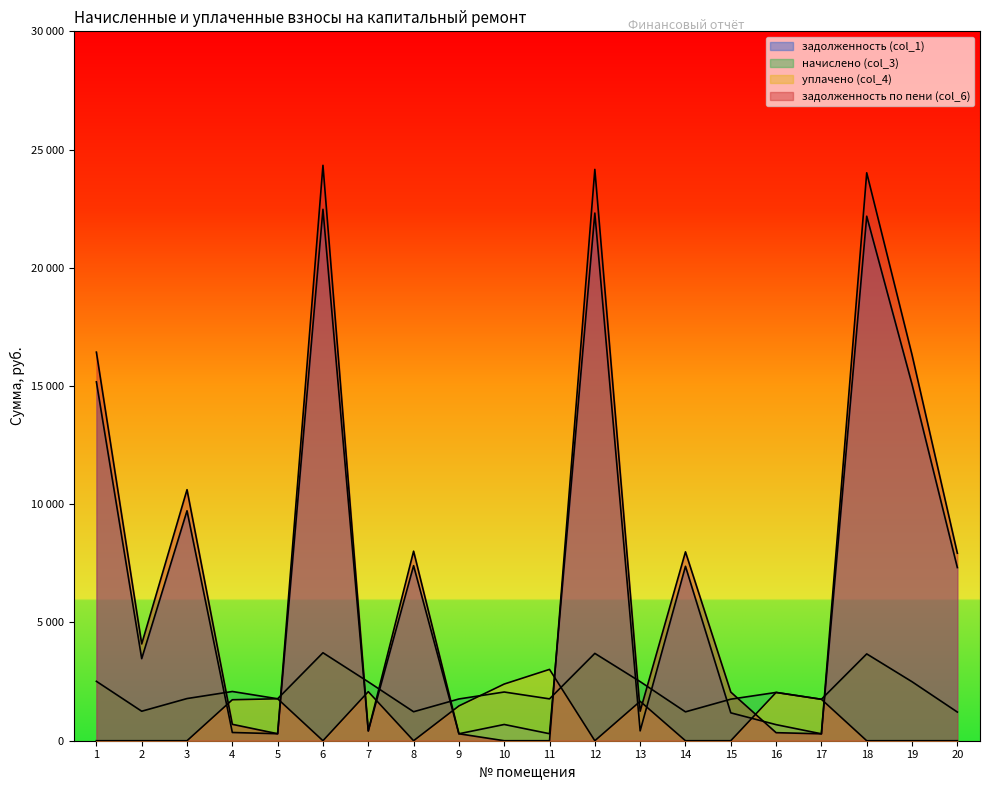

At which category is the sum across all series the highest?

6